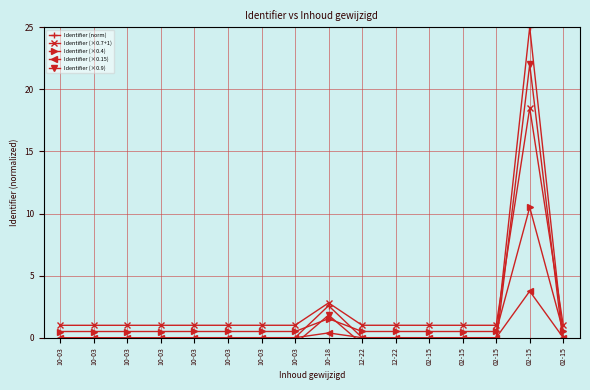

What is the value of the Identifier (×0.4) point at the 6th from the left?

0.5